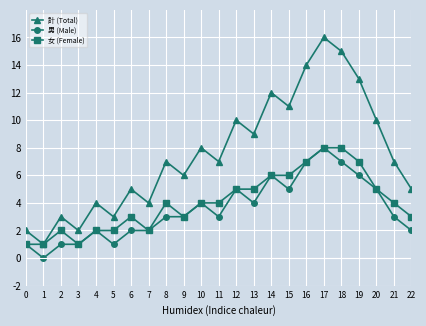

The 女 (Female) series shows 5 at 20. True or false?

True